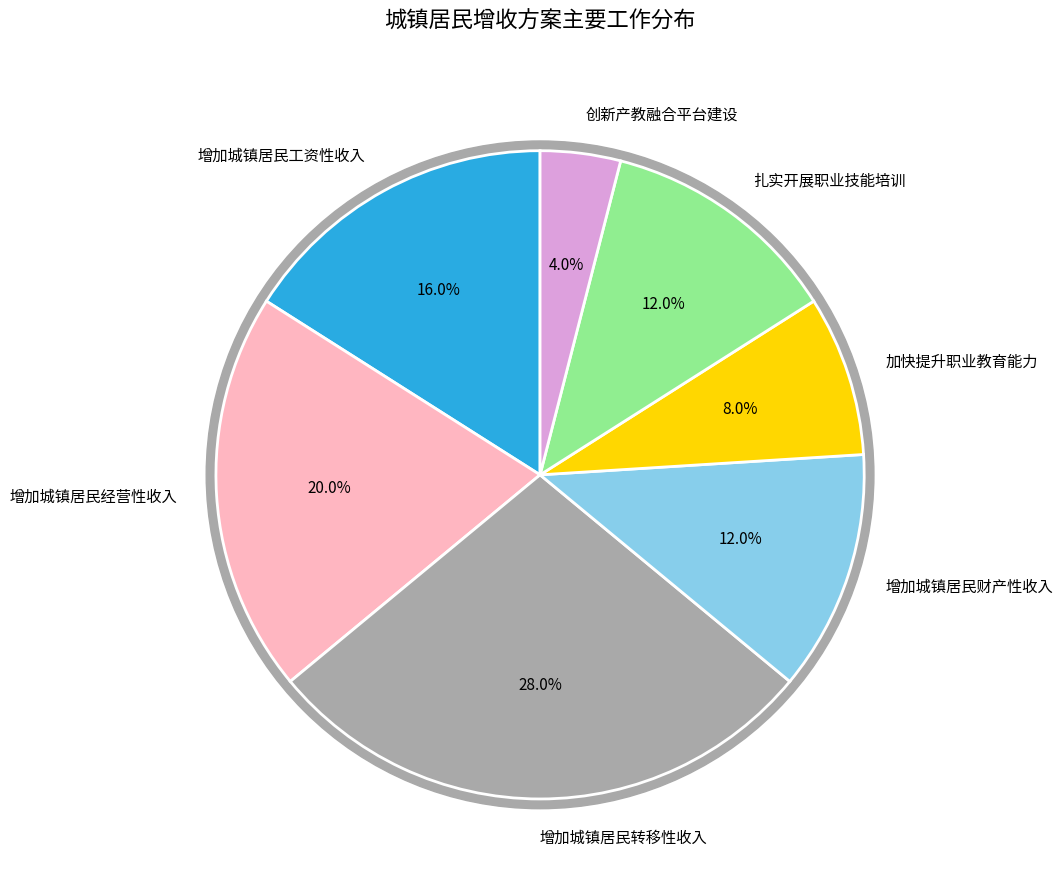

To the nearest percent, what is the difference between the largest and smallest slice percentages?

24%